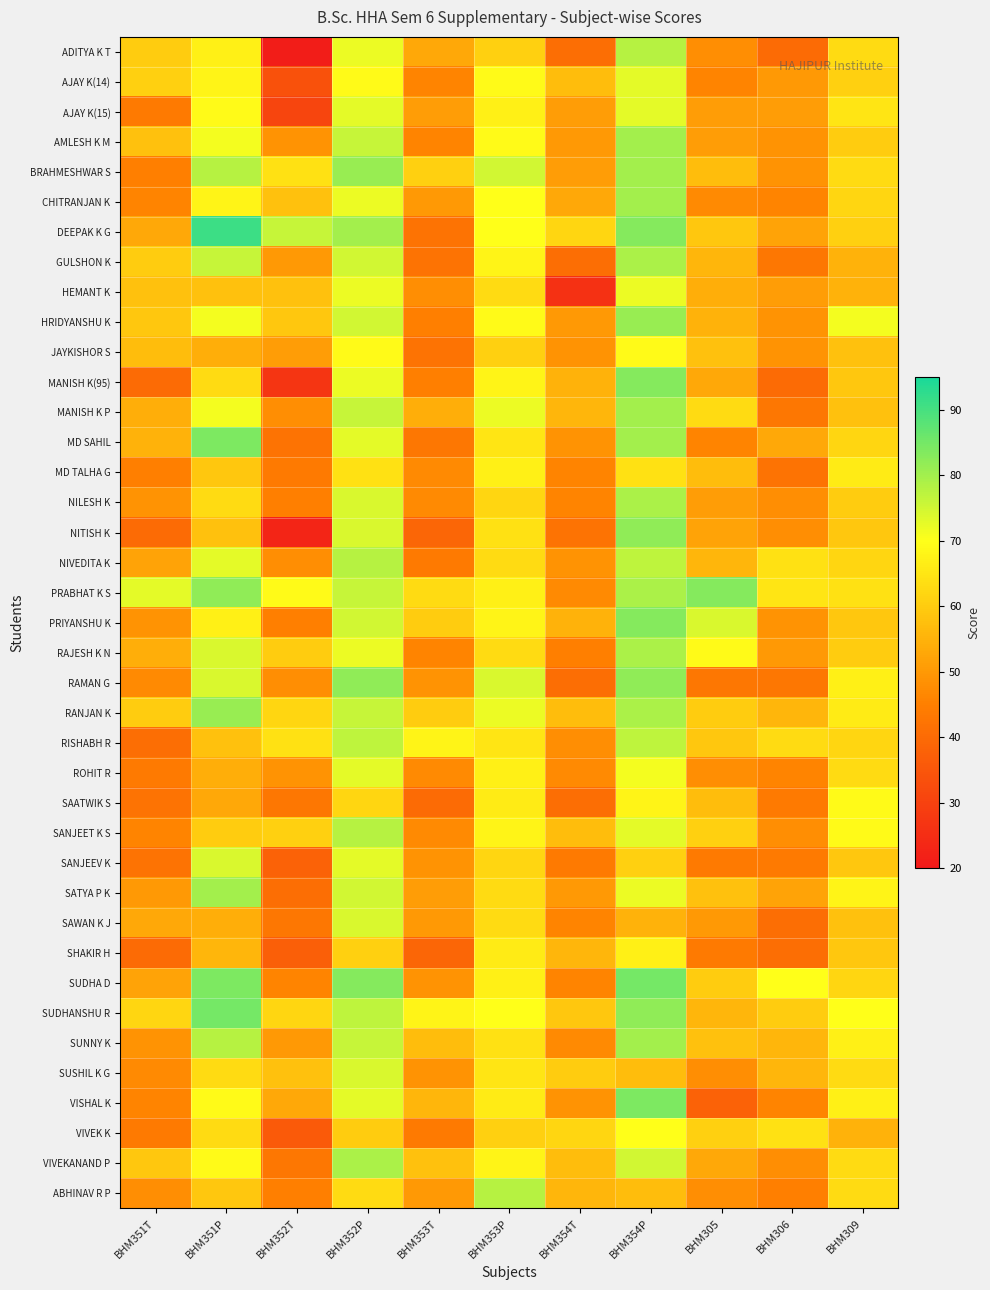

What is the minimum value shown in the chart?

21